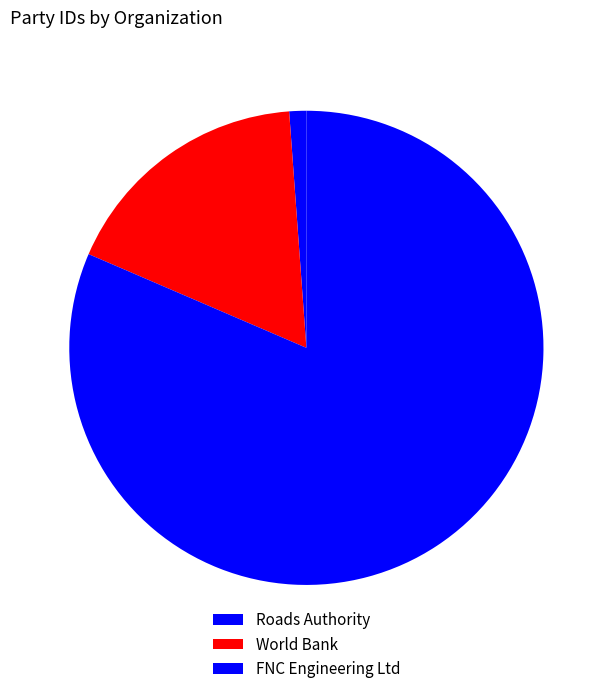

Which category has the biggest portion of the pie?

FNC Engineering Ltd